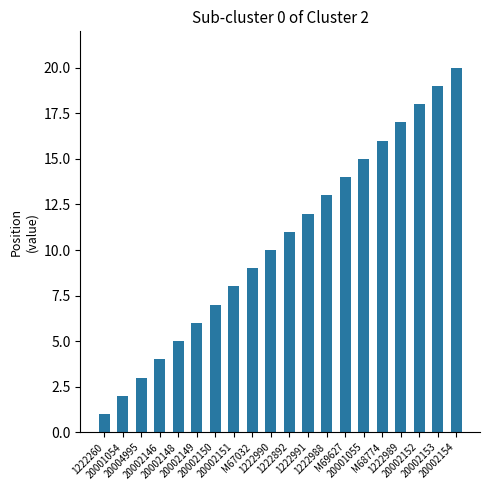

The chart shows a value of 6 at 20002149. True or false?

True